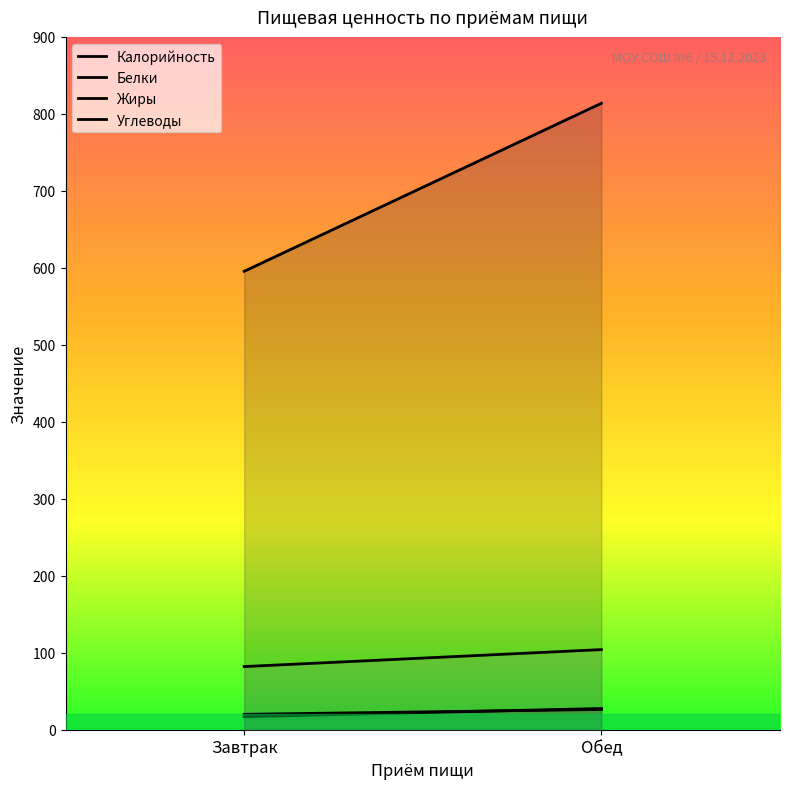

What position from the left is Обед?

2